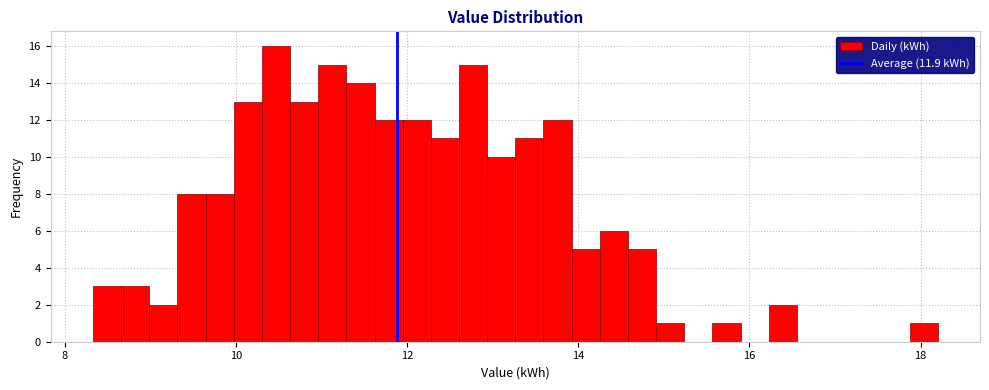

Around what value on the x-axis is the tallest bar? Give the approximate position of its centre, as read against the axis.

10.4